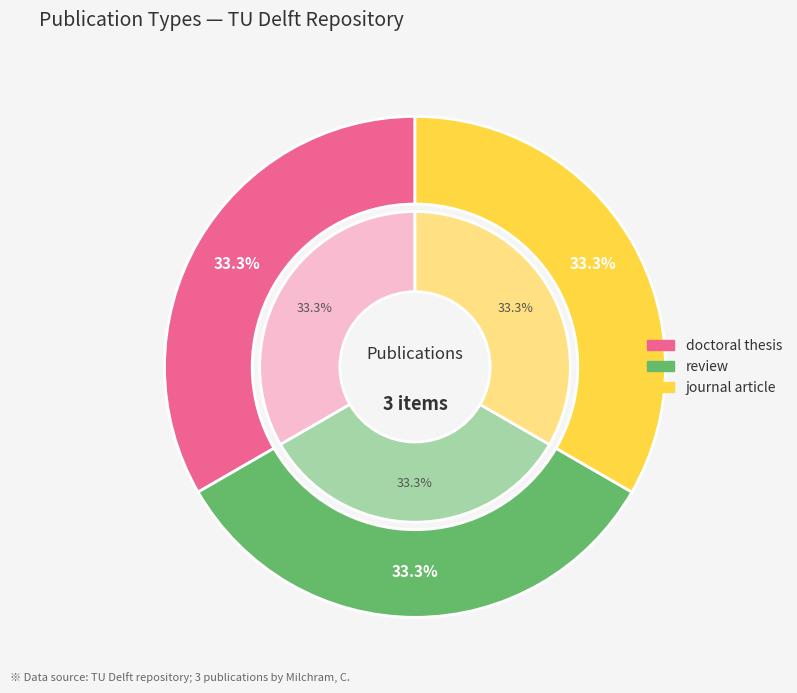

To the nearest percent, what portion does doctoral thesis (2020) represent?

33%